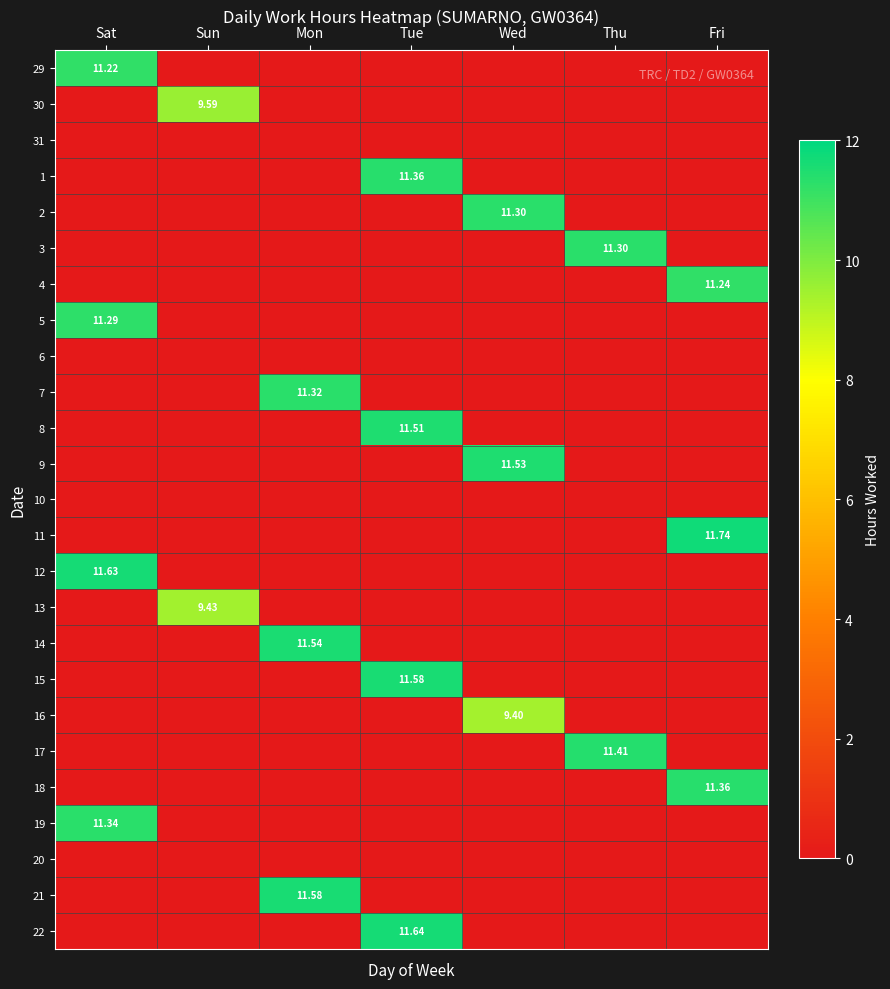

Which label corresponds to the smallest value in the chart?

Sun